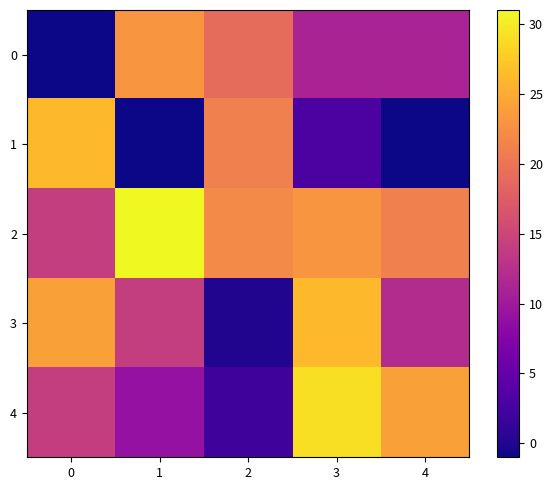

At which category is the sum across all series the highest?

3